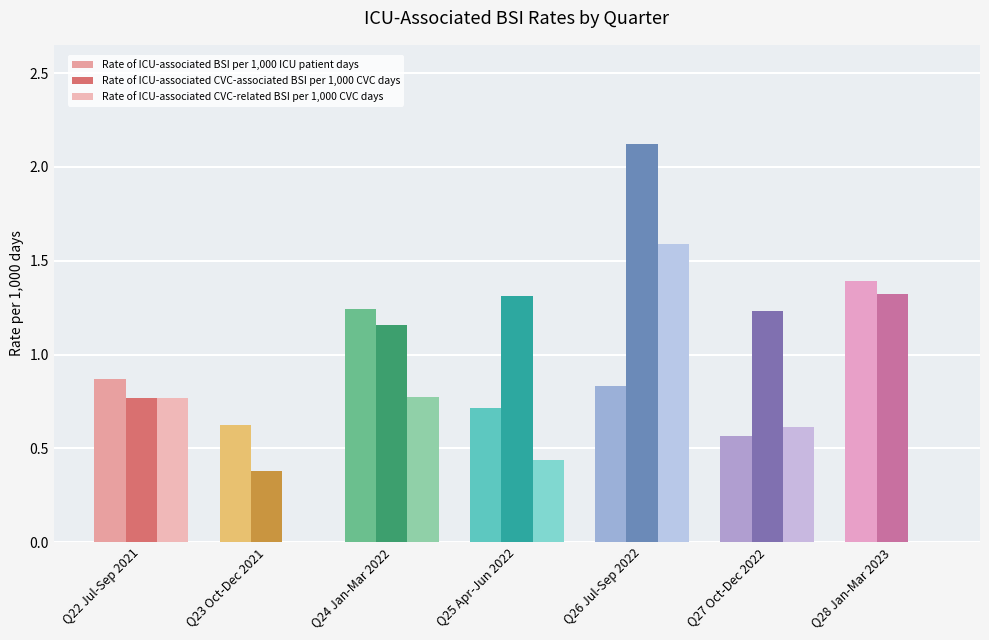

Does the chart contain stacked bars?

No